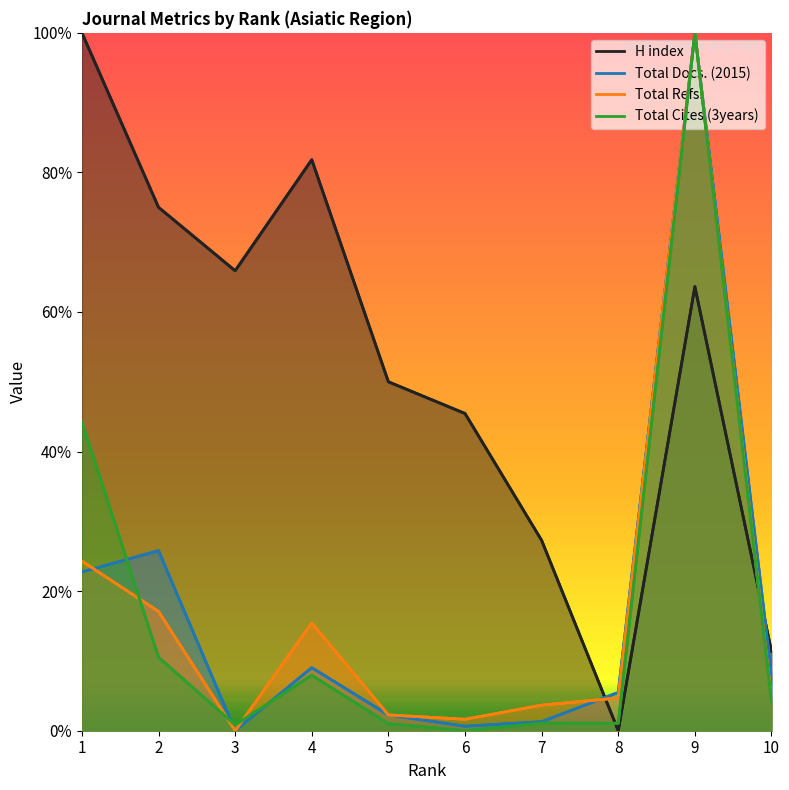

True or false: H index has a value of 100.0 at 1.

True